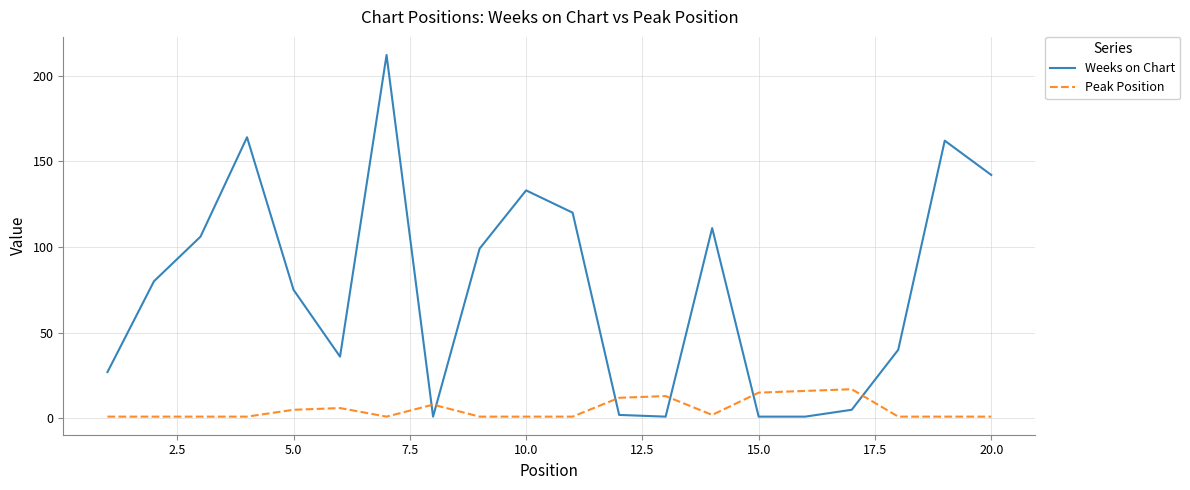

What is the minimum value for Peak Position?

1